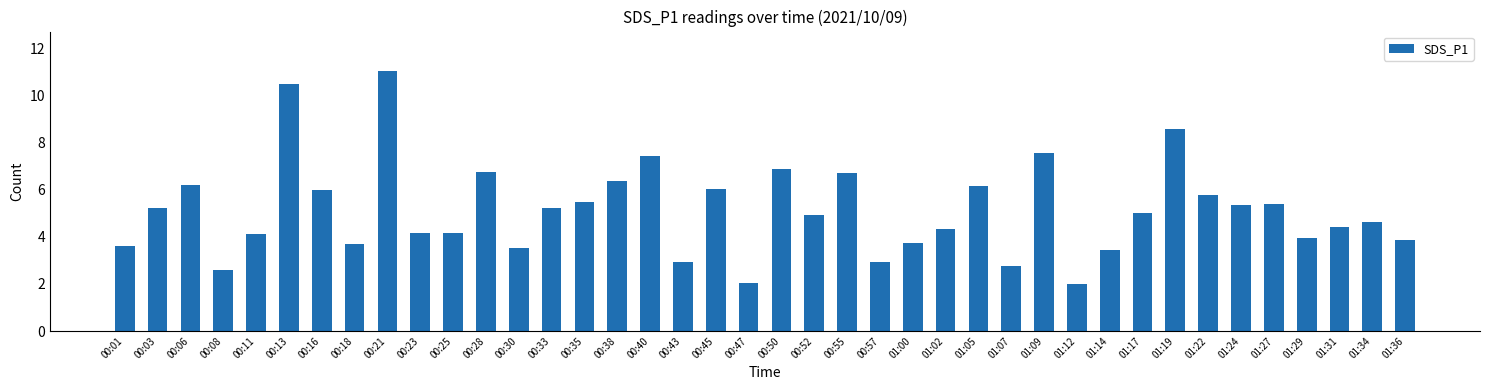

What is the maximum value shown in the chart?

11.1